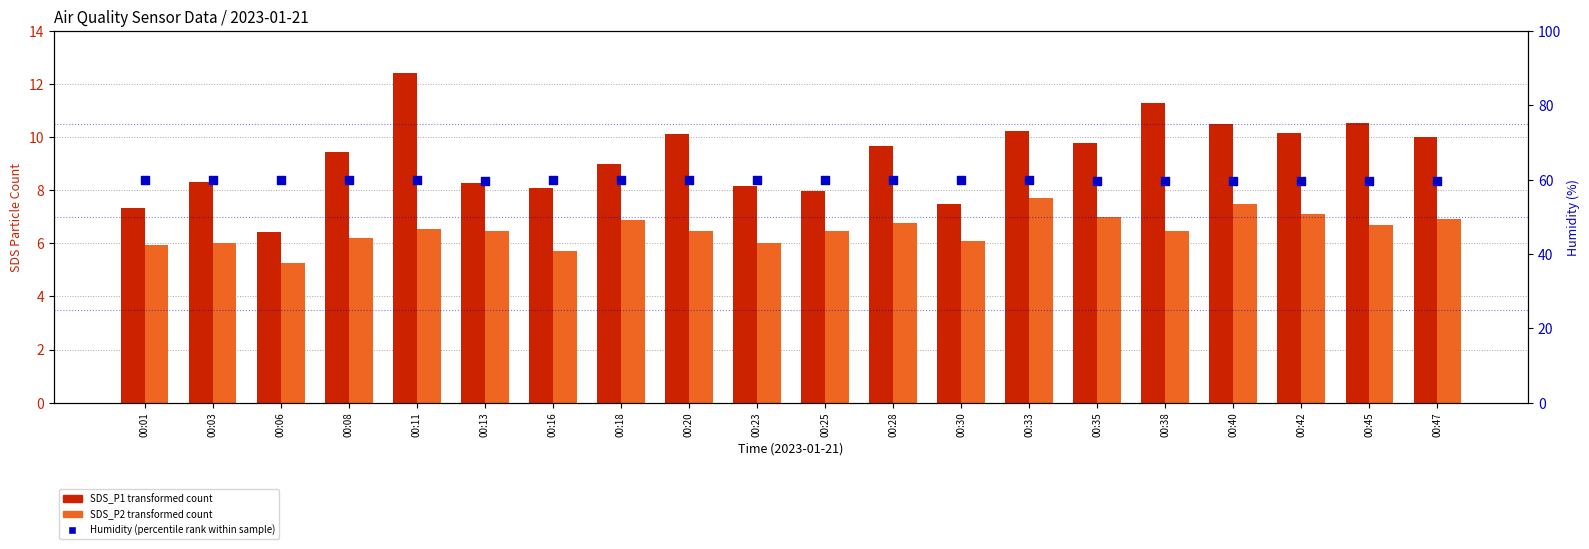

What is the total value across all series at 00:42?

77.0